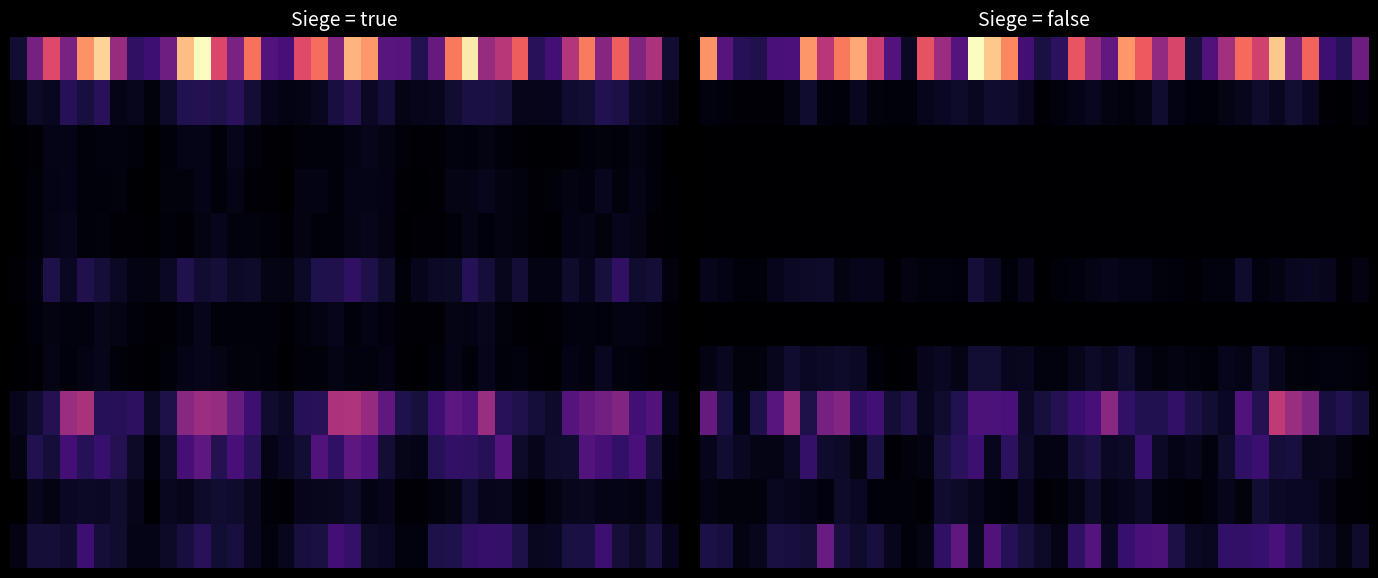

How many series are shown in this chart?

12